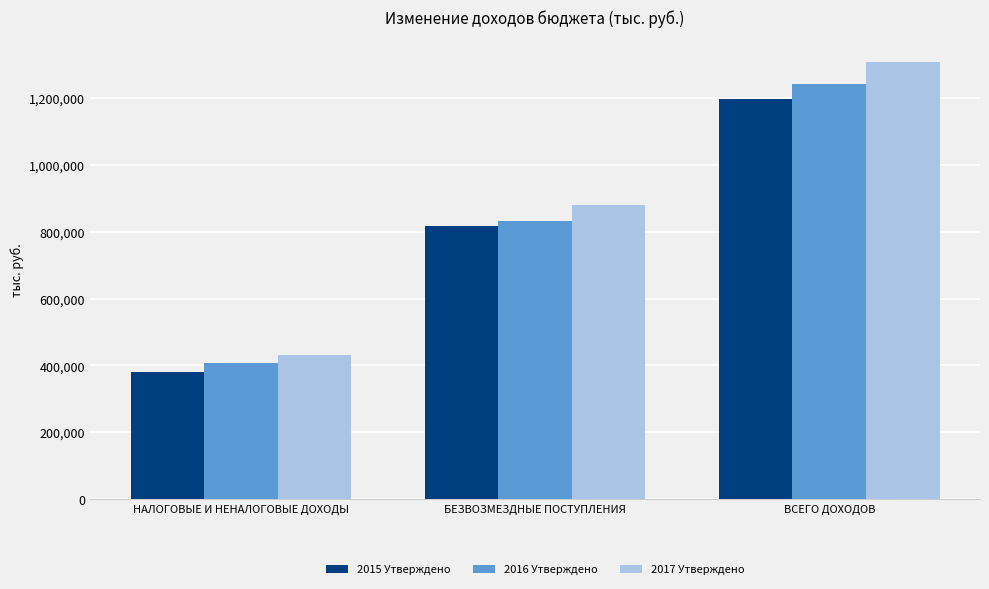

Read the 2017 Утверждено value at БЕЗВОЗМЕЗДНЫЕ ПОСТУПЛЕНИЯ.

878286.2